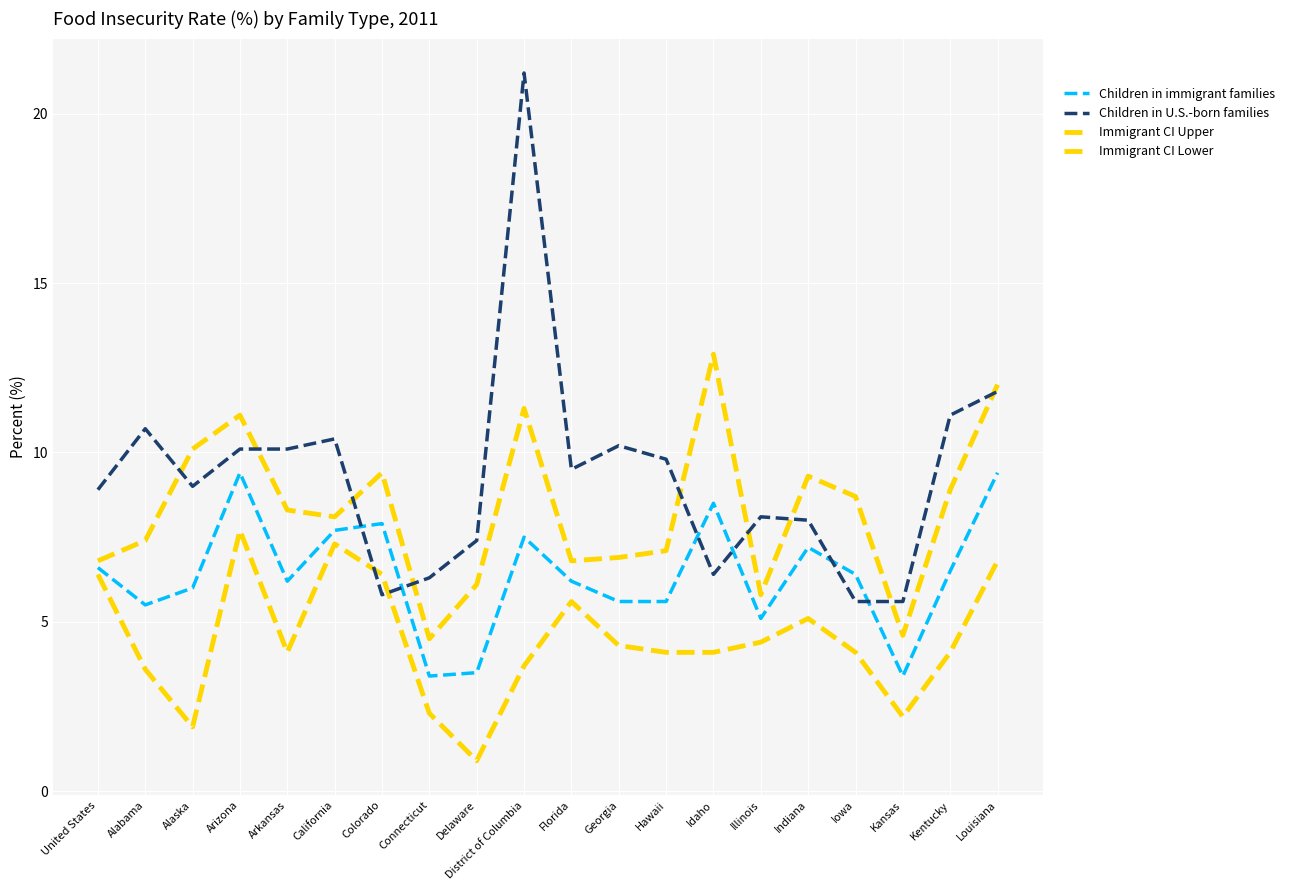

What is the value of the Immigrant CI Lower point at the 12th from the left?

4.3